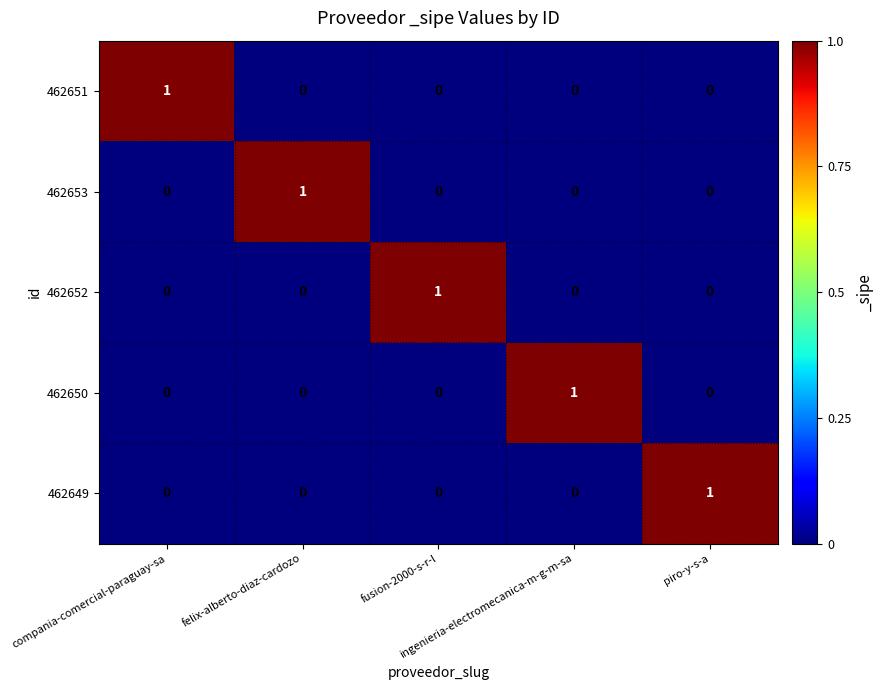

At how many categories does at least one series exceed 0?

5